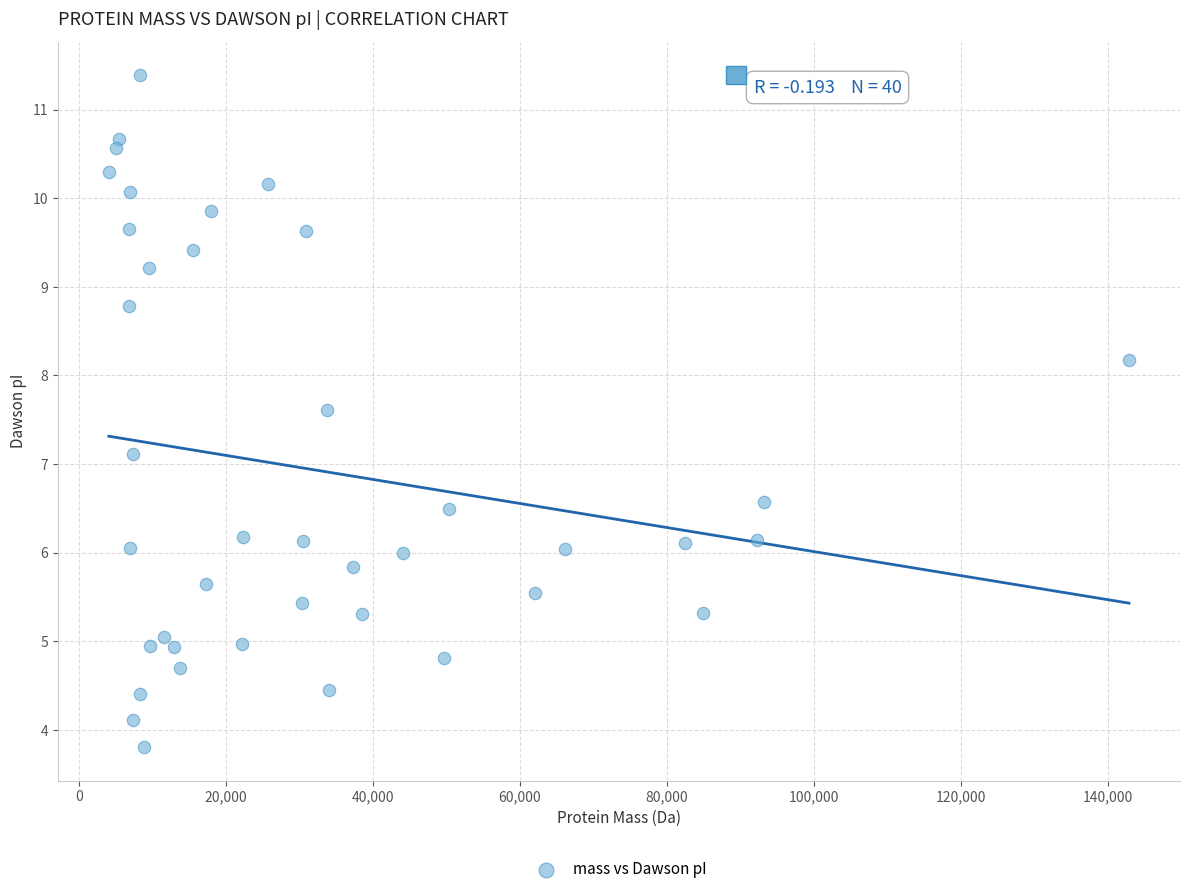

What Y value in the scatter plot is closest to 7?

7.1